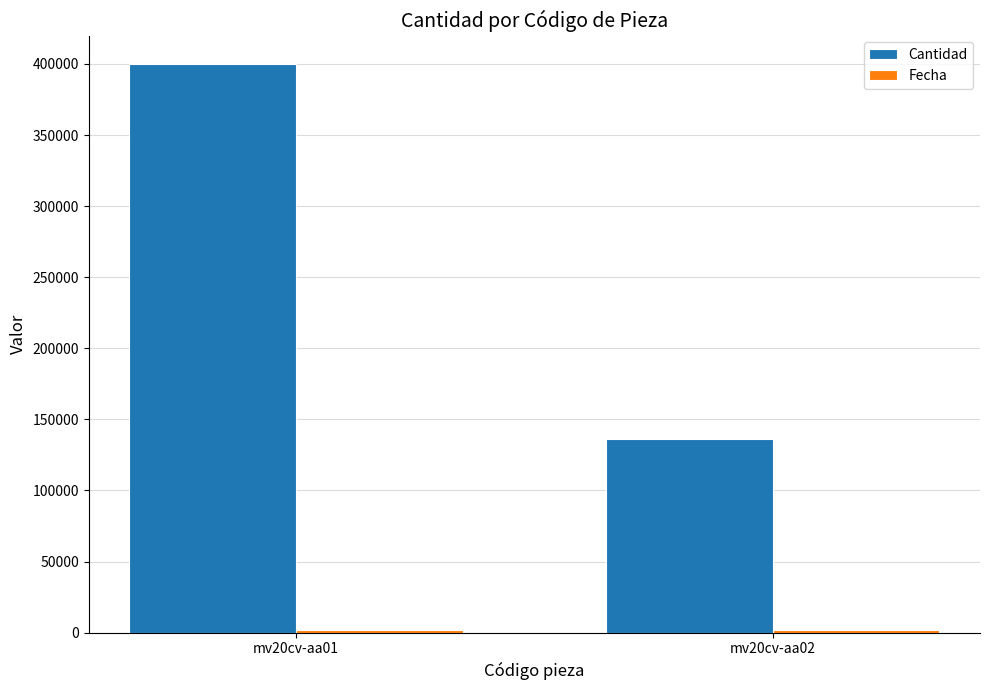

Between mv20cv-aa01 and mv20cv-aa02, which series saw the biggest shift?

Cantidad